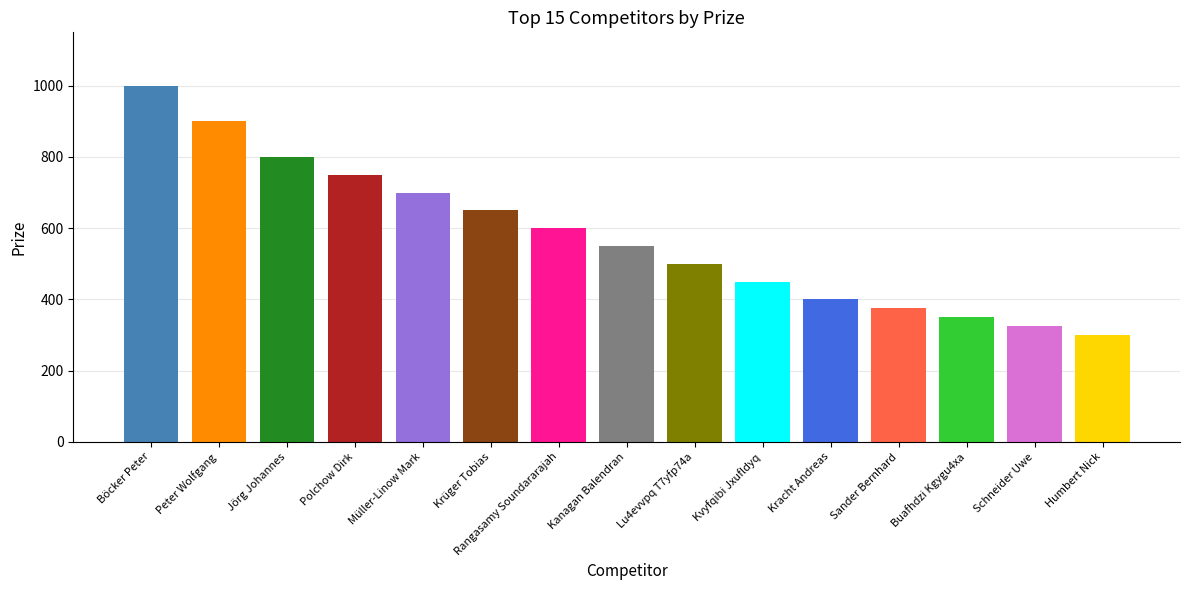

List the labels in order of value, largest first.

Böcker Peter, Peter Wolfgang, Jörg Johannes, Polchow Dirk, Müller-Linow Mark, Krüger Tobias, Rangasamy Soundararajah, Kanagan Balendran, Lu4evvpq T7yfp74a, Kvyfqibi Jxufldyq, Kracht Andreas, Sander Bernhard, Buafhdzi Kgygu4xa, Schneider Uwe, Humbert Nick